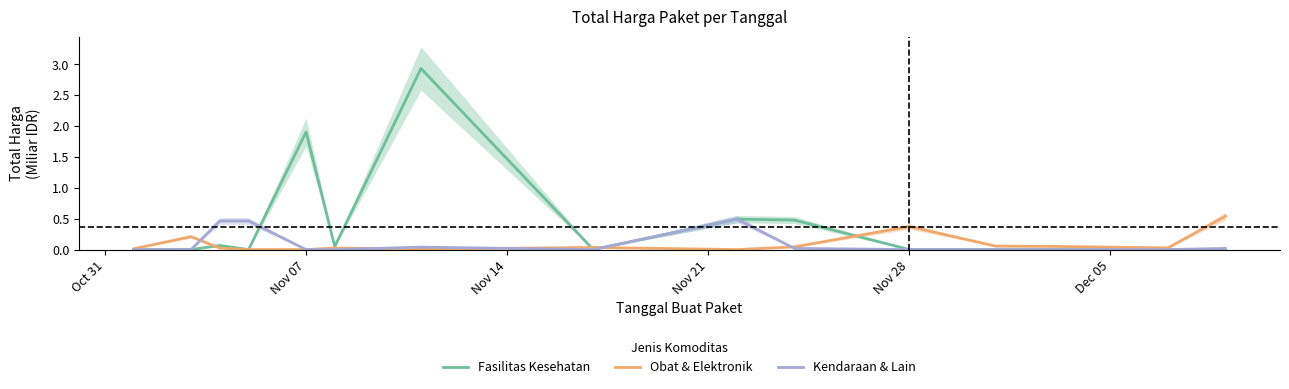

How many lines are shown in the chart?

3